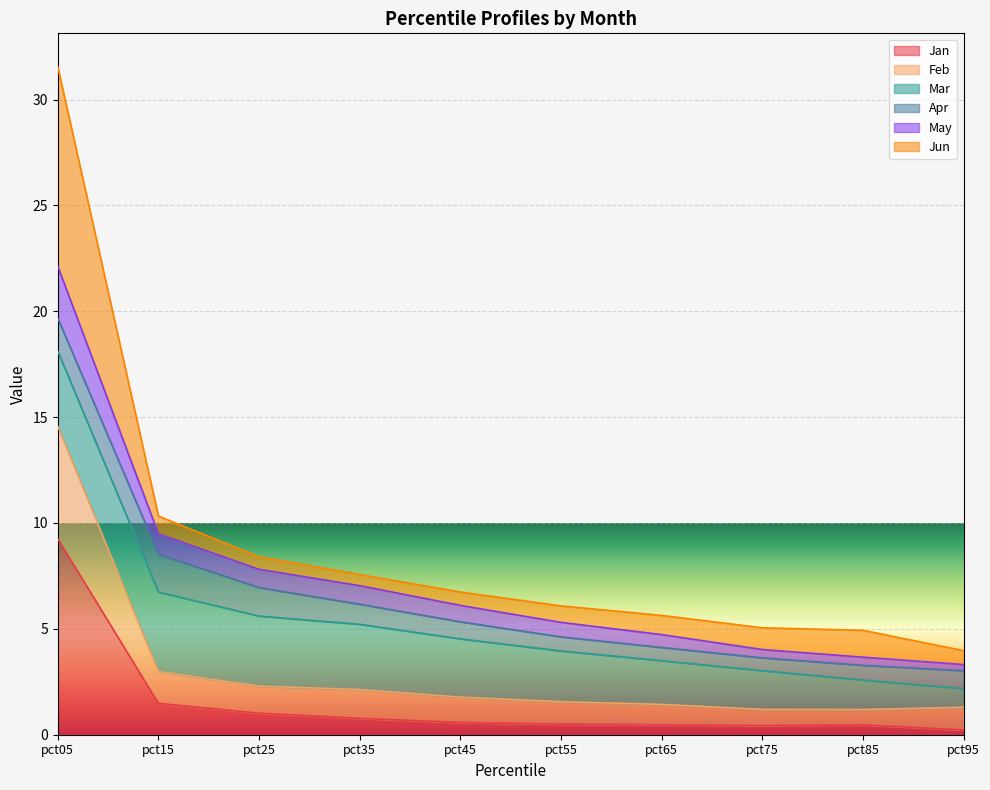

Which has a higher value, pct45 or pct25?

pct25